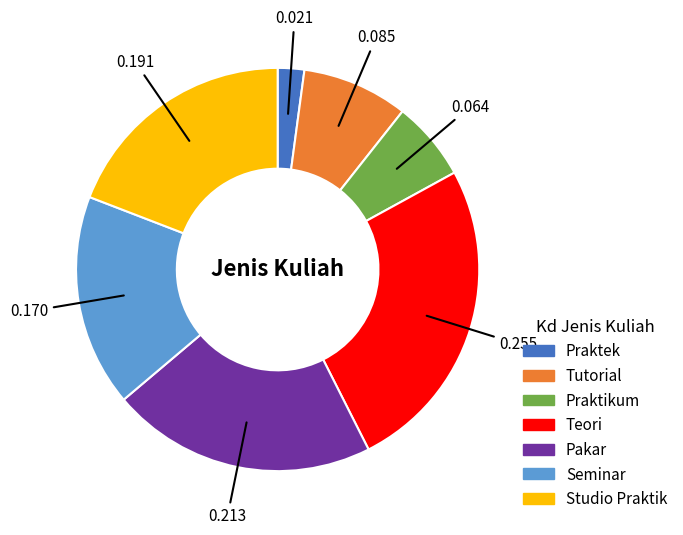

Is there any slice that represents more than half of the pie?

No